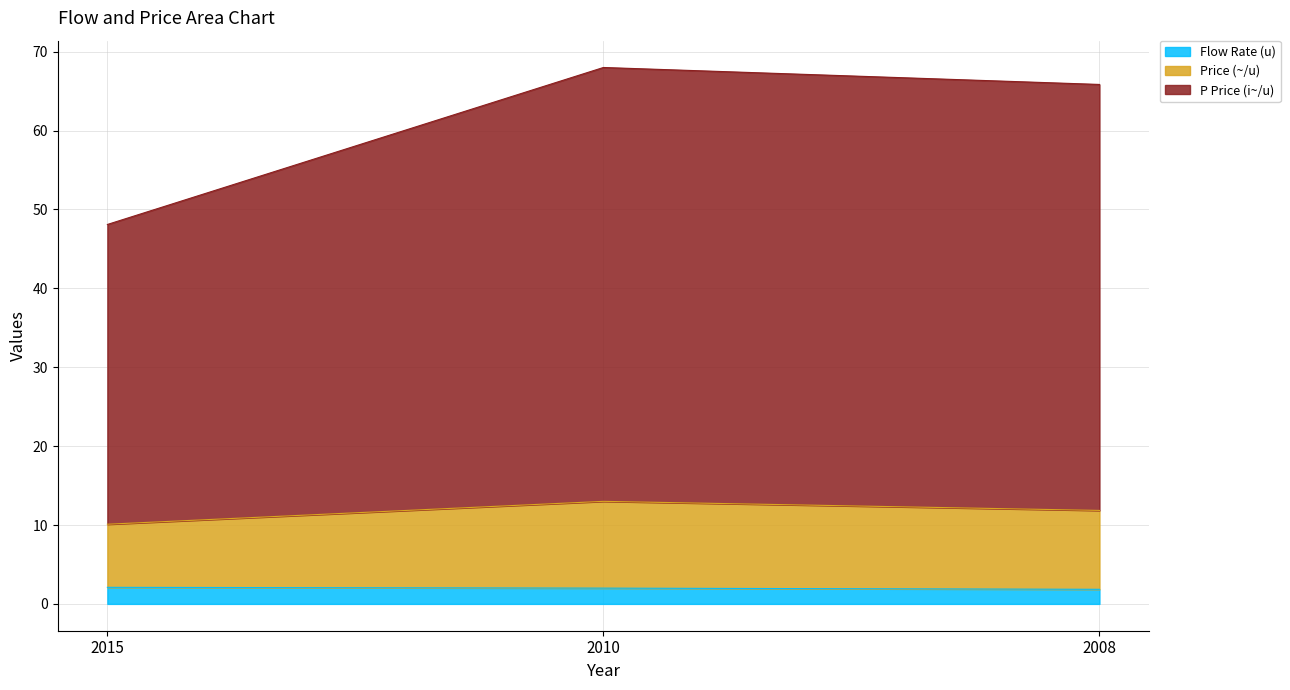

At which category is the sum across all series the highest?

2010